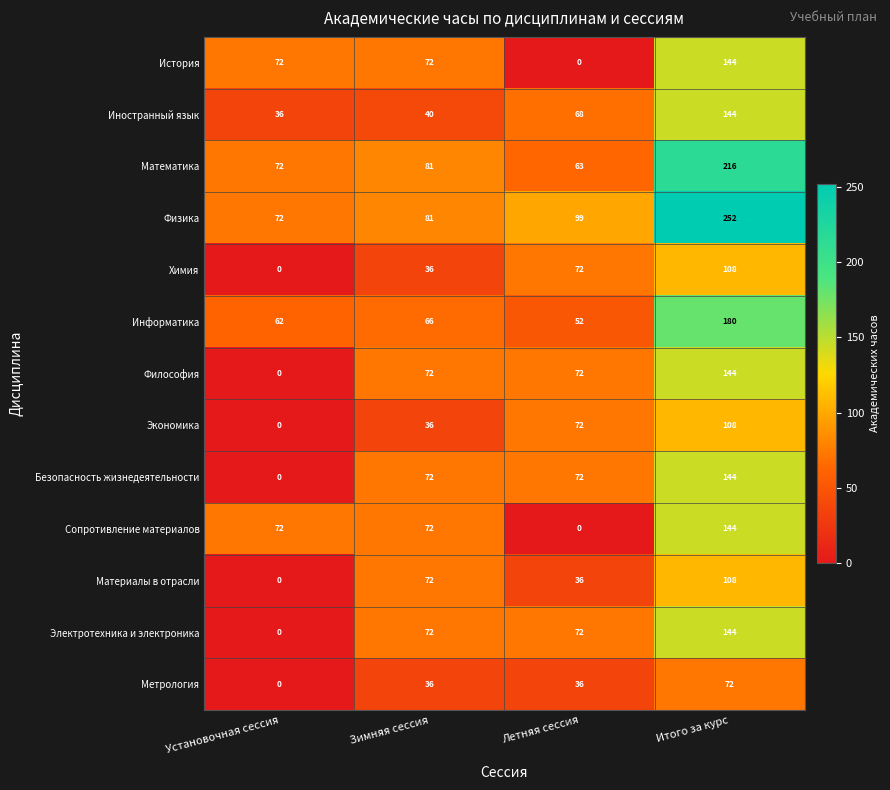

The История series shows 72 at Установочная сессия. True or false?

True